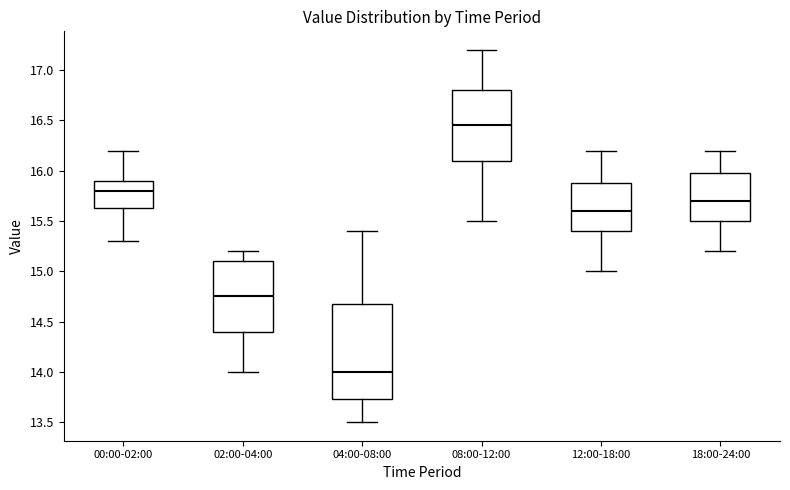

Which box's median line is the lowest?

04:00-08:00